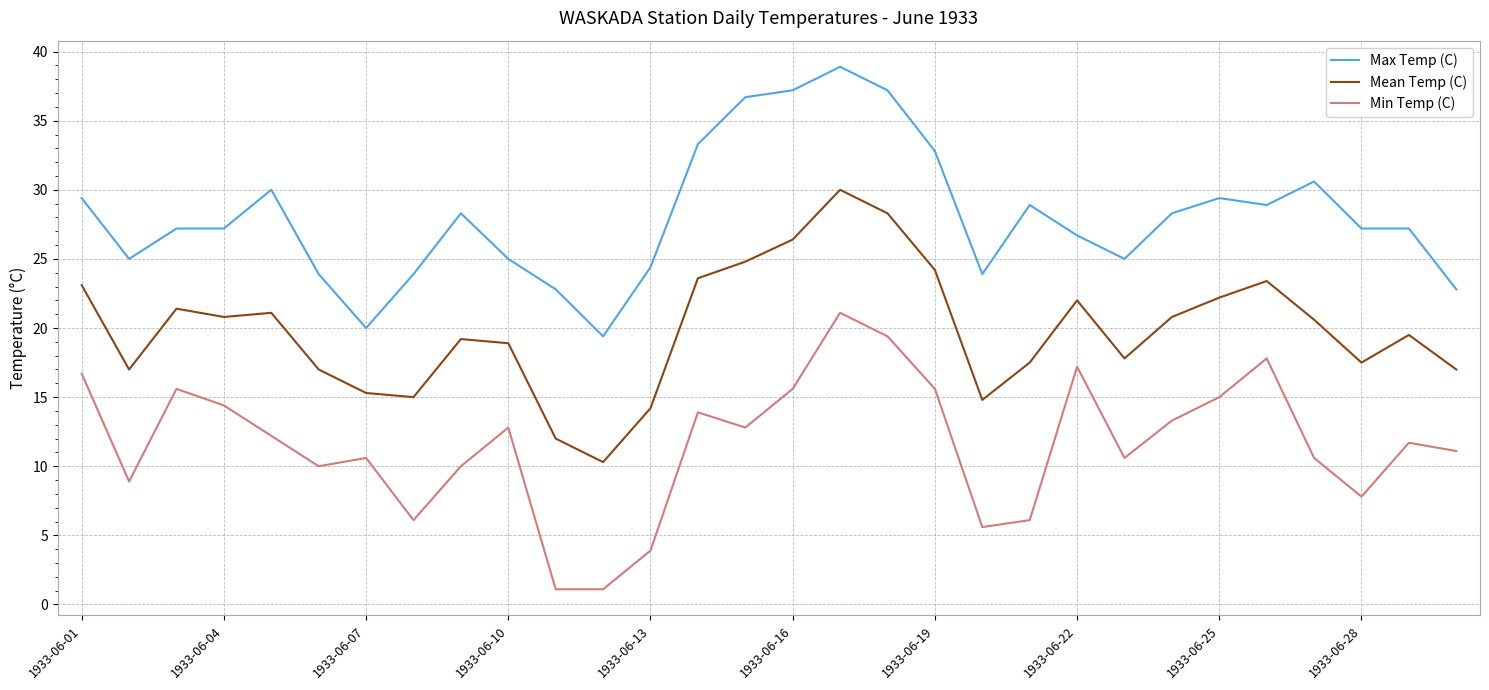

What is the minimum value for Mean Temp (C)?

10.3